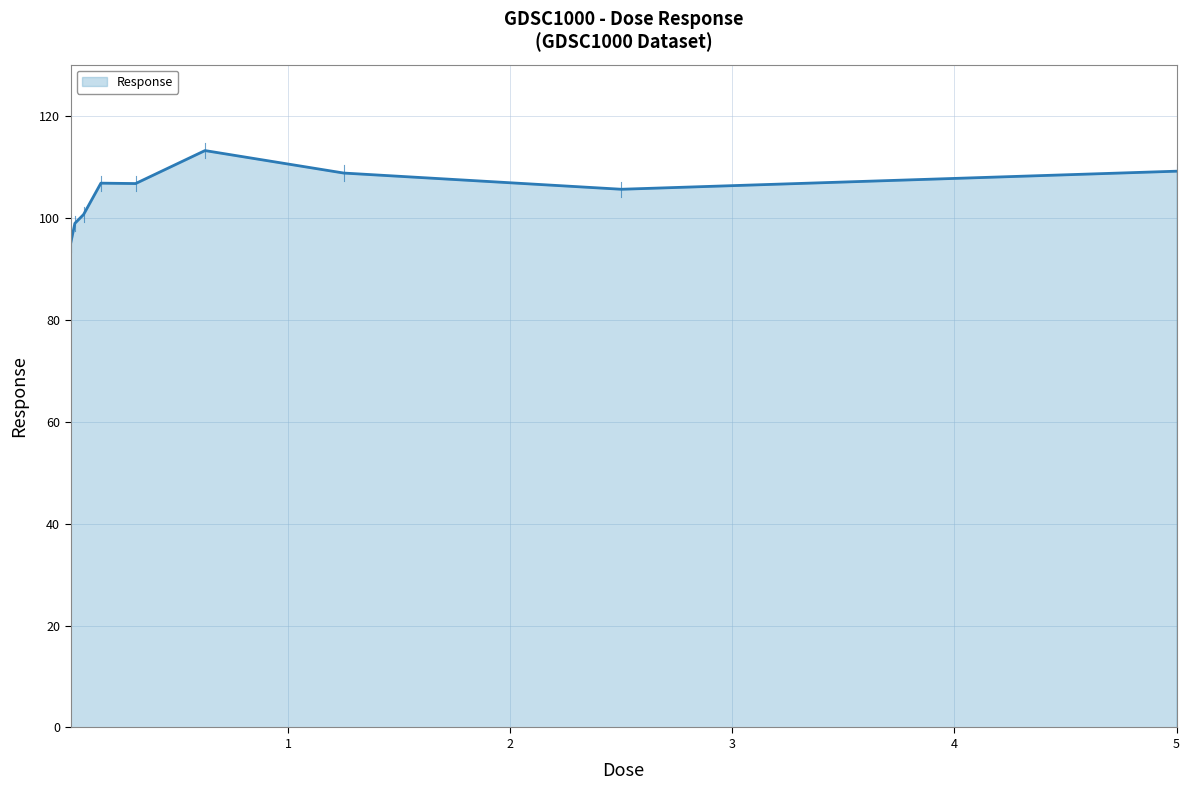

What is the greatest value displayed?

113.2